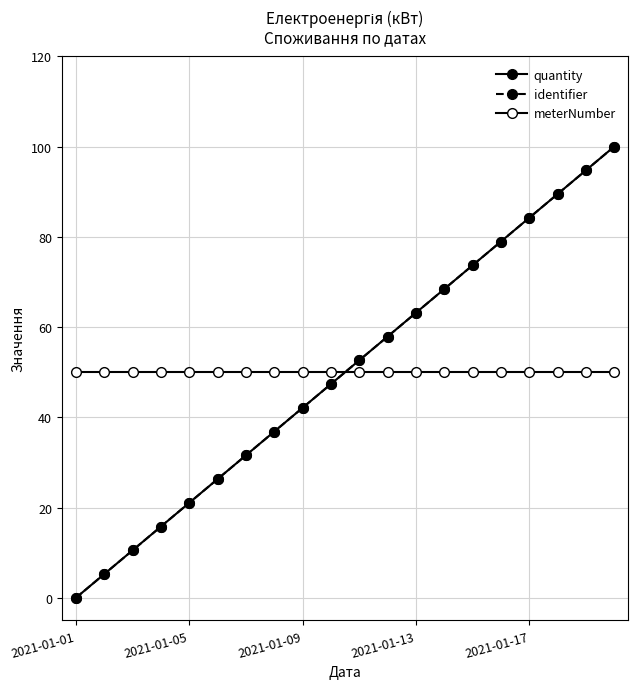

What are all the series names shown in the legend?

quantity, identifier, meterNumber